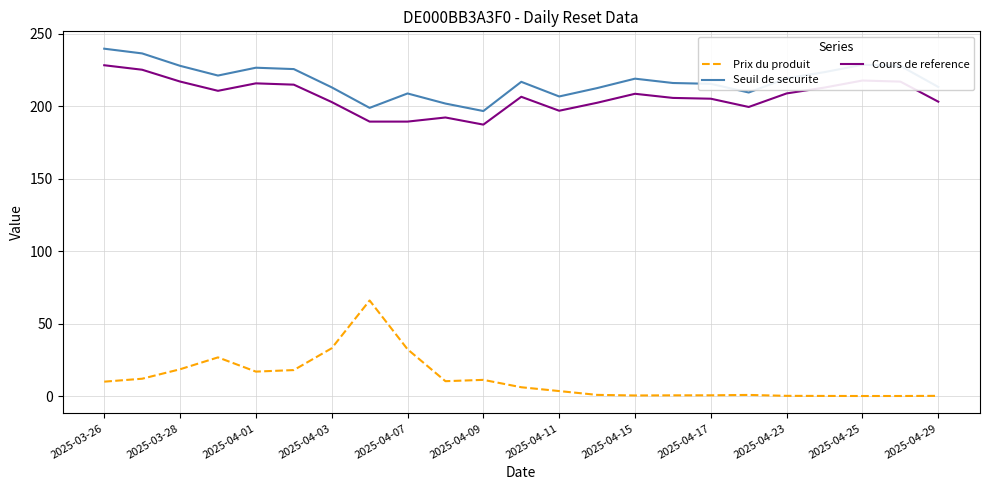

Rank the series by their maximum value, from lowest to highest.

Prix du produit, Cours de reference, Seuil de securite